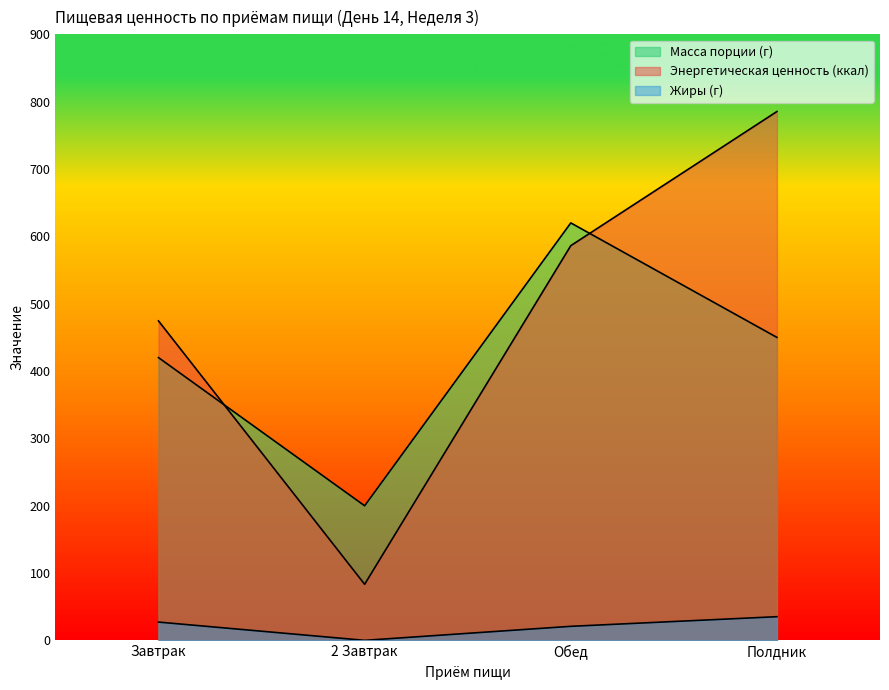

True or false: Энергетическая ценность (ккал) has a value of 474.5 at Завтрак.

True